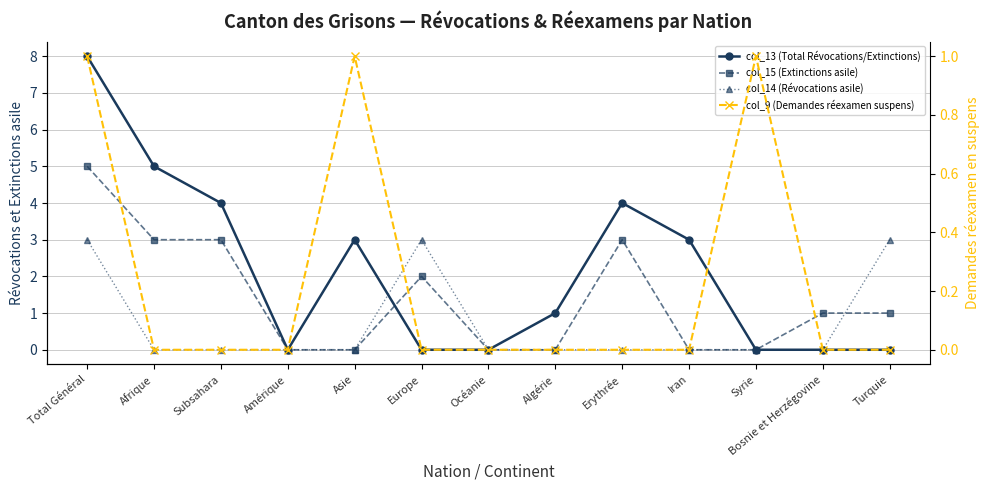

Count the number of categories in the chart.

13